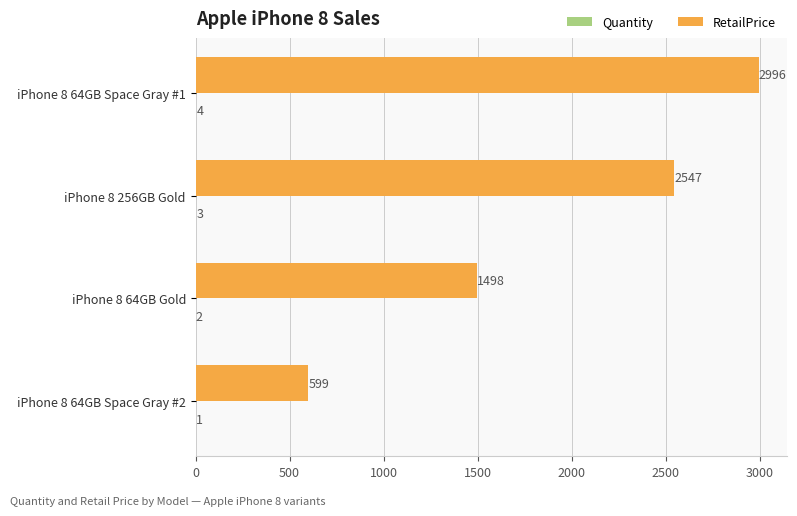

The RetailPrice series shows 2996 at iPhone 8 64GB Space Gray #1. True or false?

True